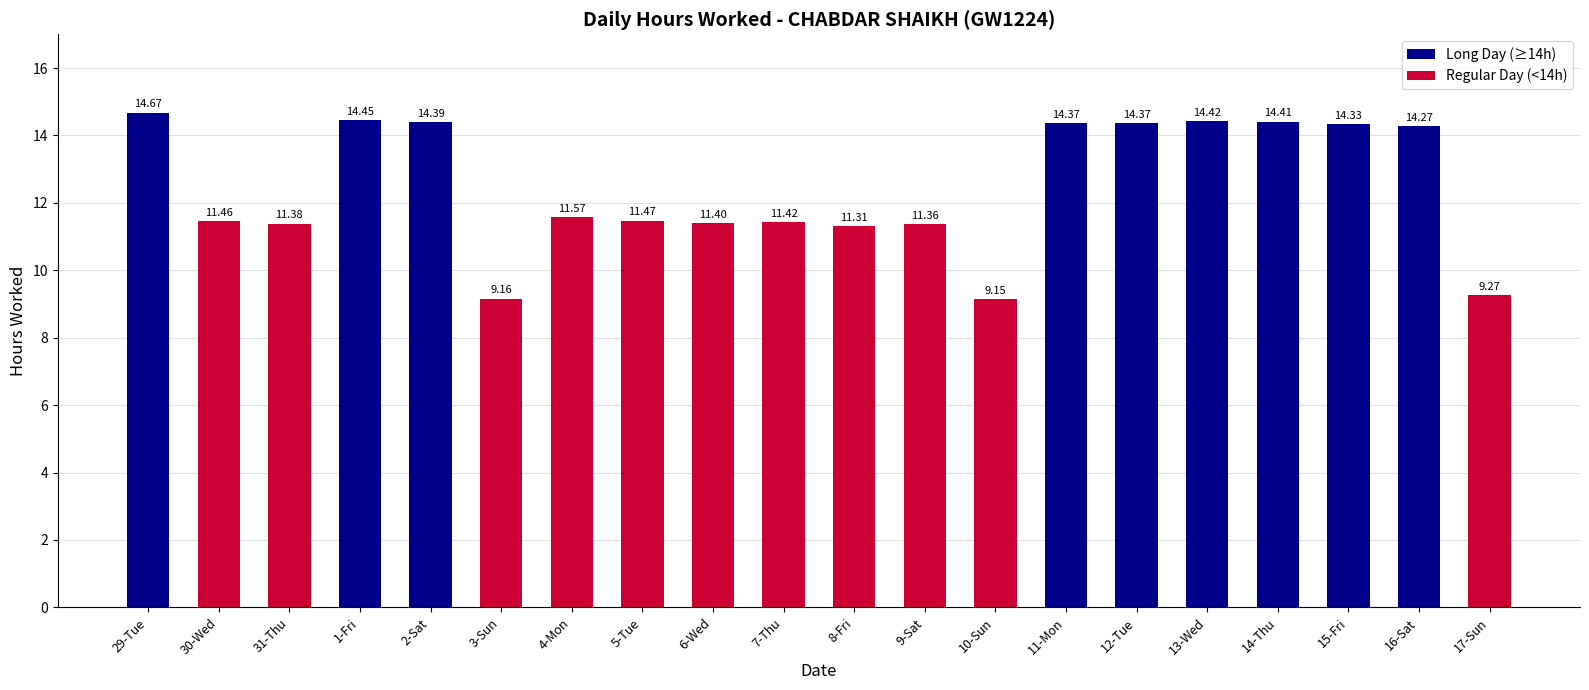

How many bars are there in total?

20